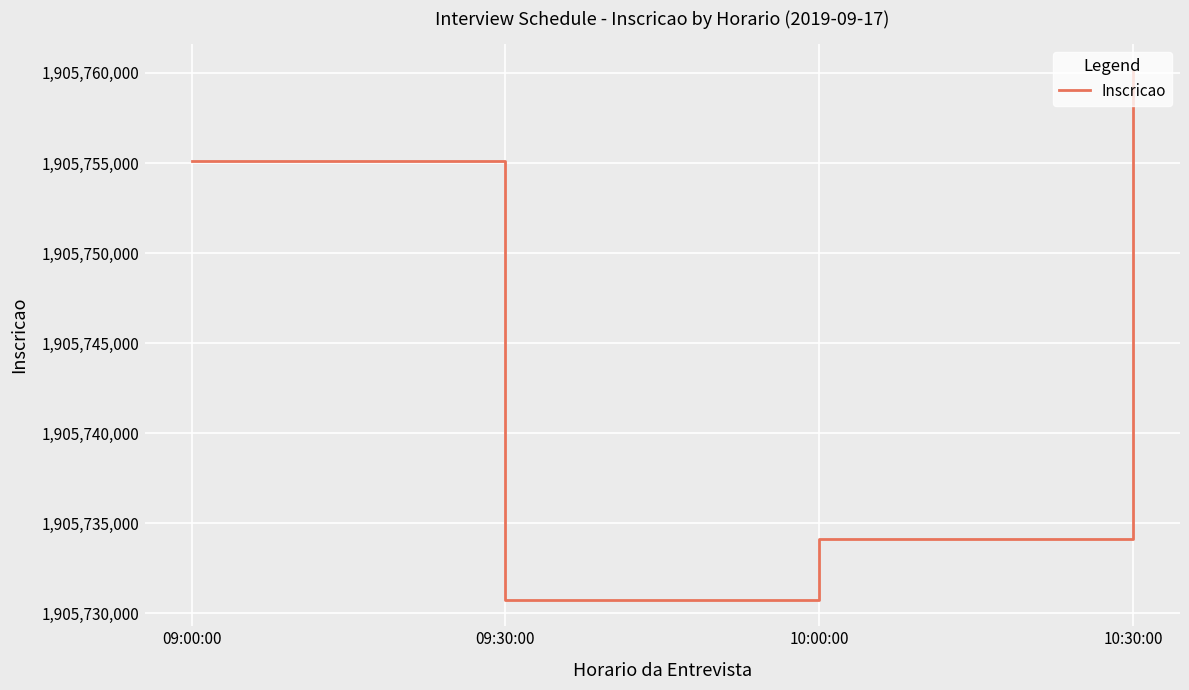

How many lines are shown in the chart?

1